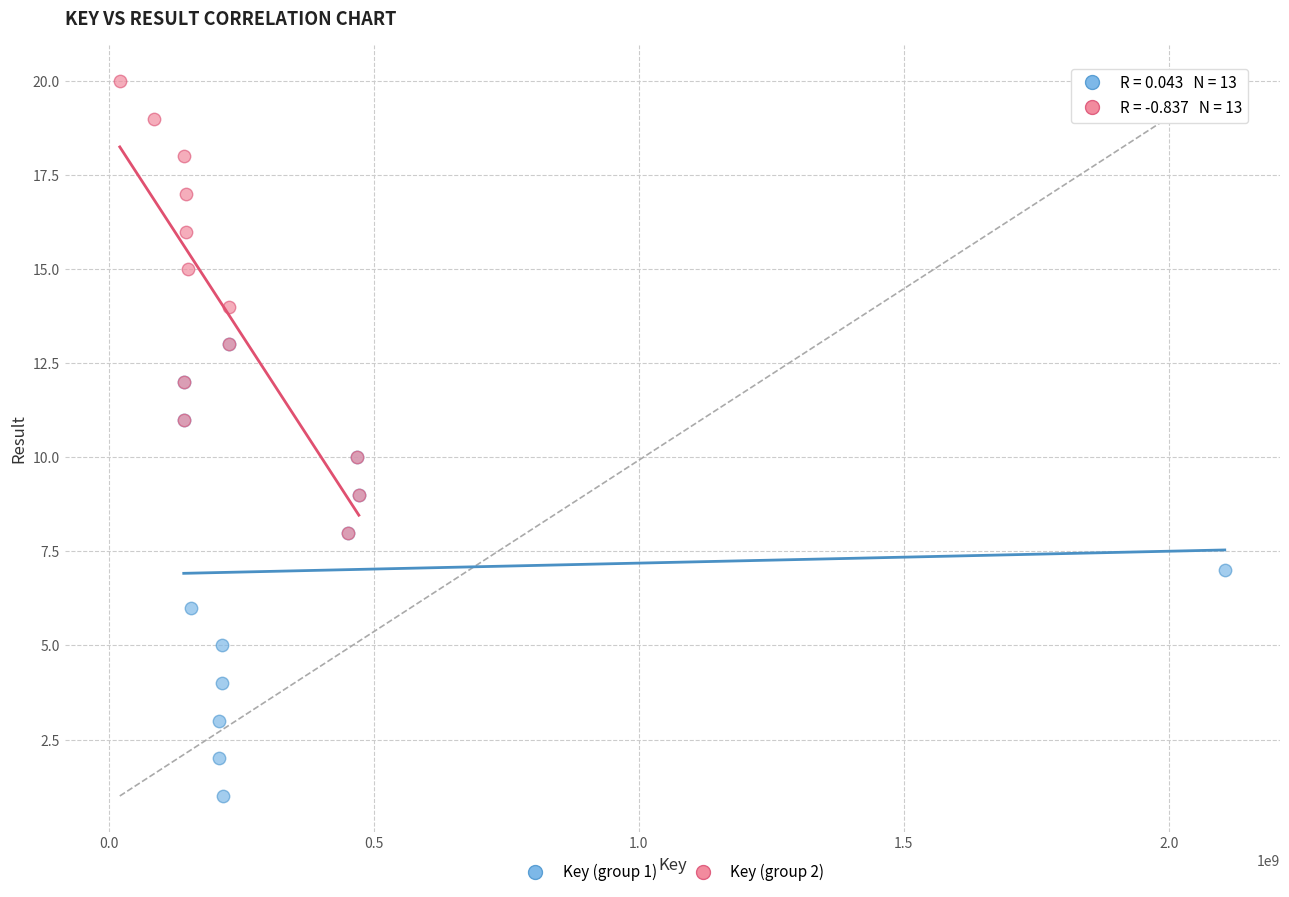

What are all the series names shown in the legend?

Key (group 1), Key (group 2)